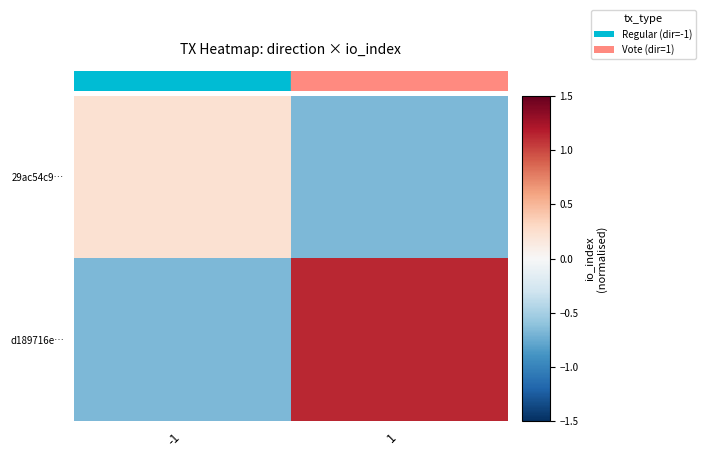

Reading left to right, list all the values displayed in this chart.

29ac54c9…: -1=0.2	1=-0.7
d189716e…: -1=-0.7	1=1.1